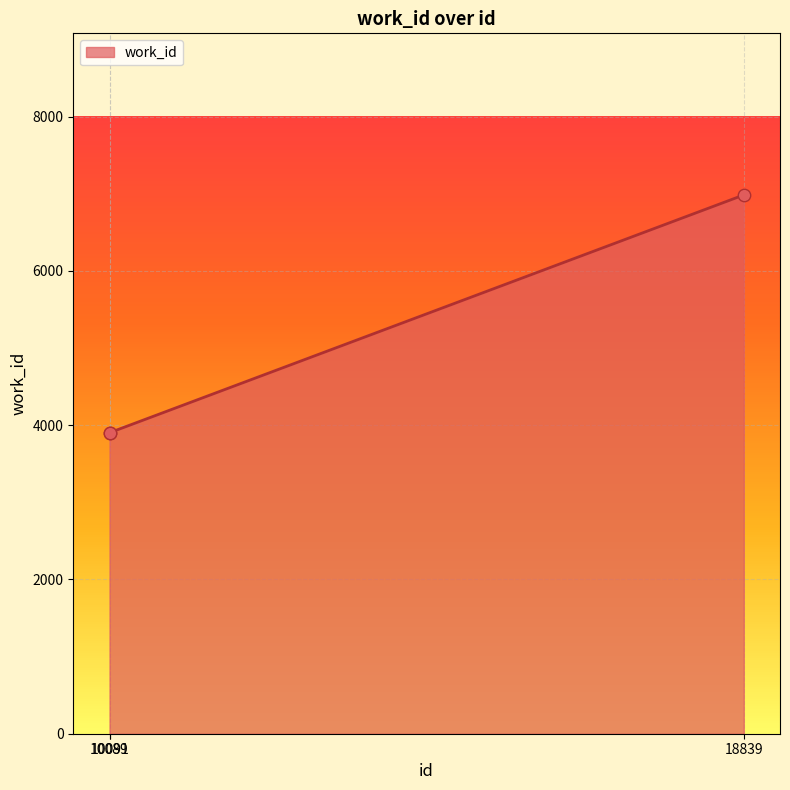

Between 18839 and 10091, which is larger?

18839